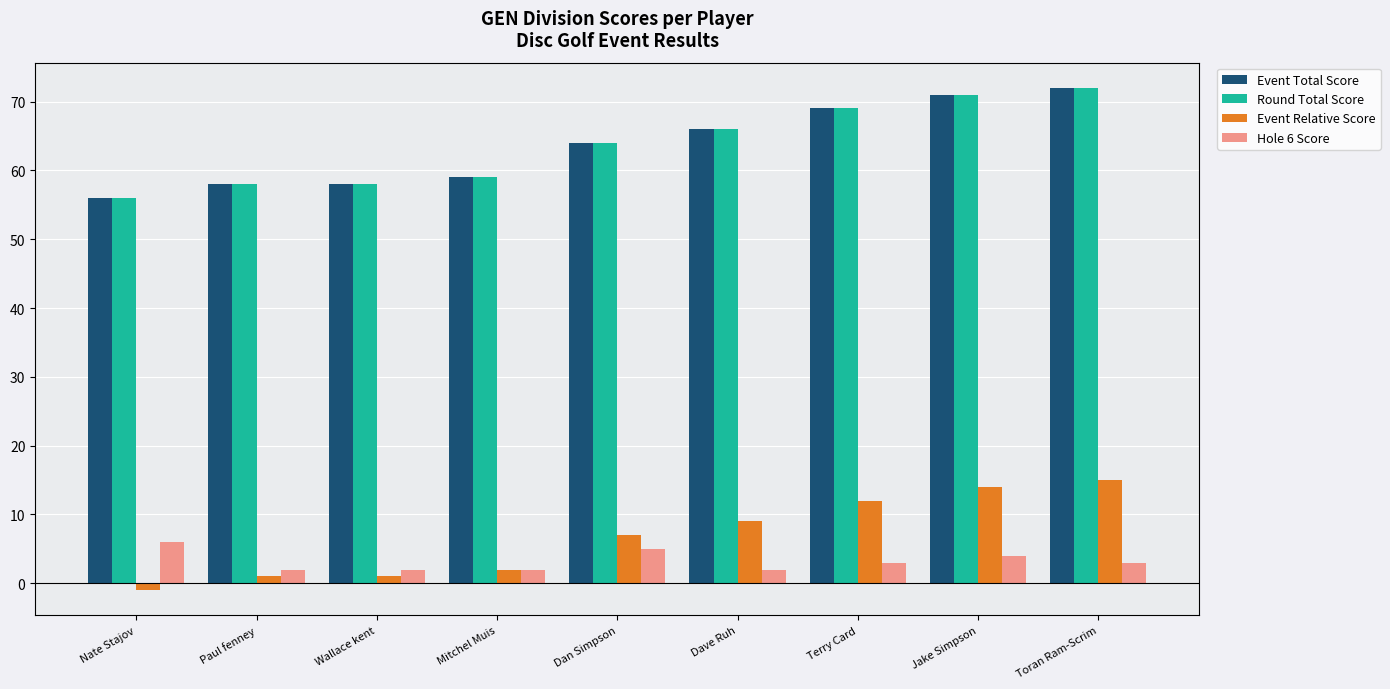

The value of Event Total Score at Paul fenney is 58. True or false?

True